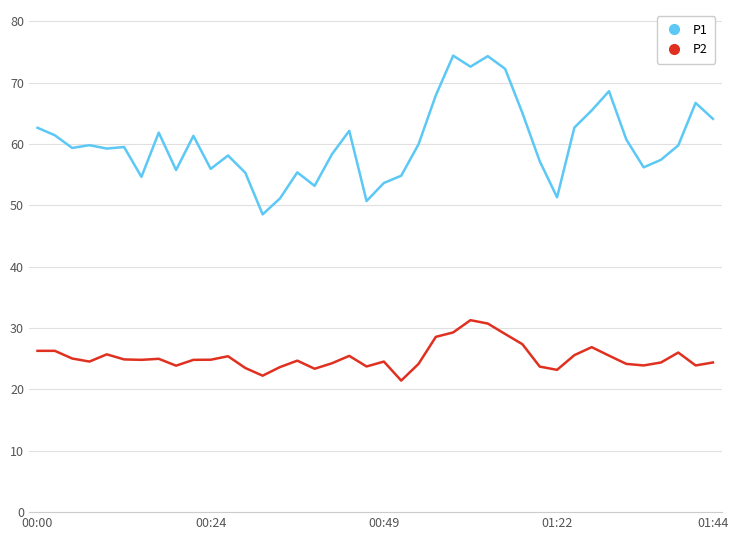

What is the greatest value displayed?

74.4